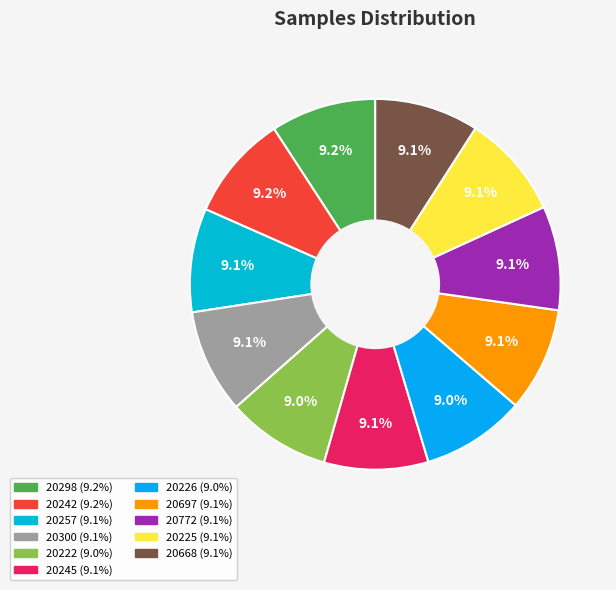

How many segments does this pie chart have?

11